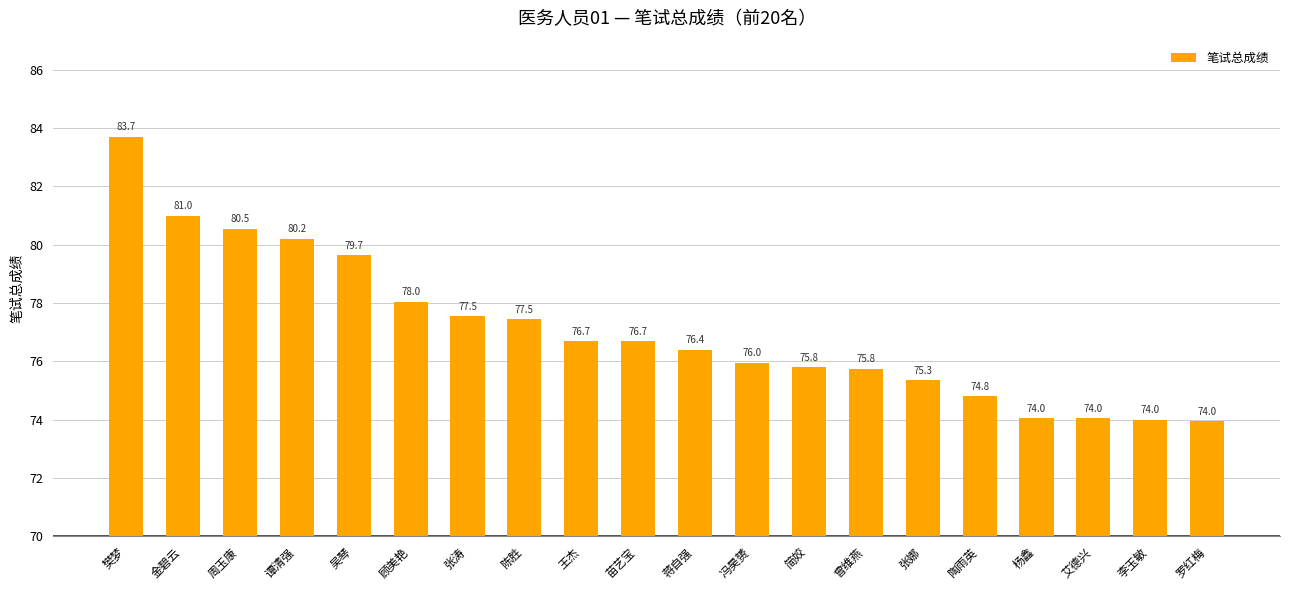

At which category does the chart reach its peak across all series?

樊梦